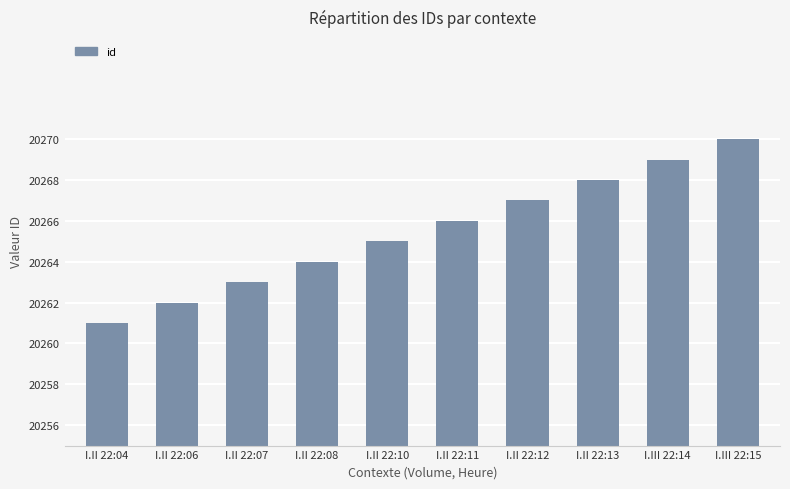

What is the difference between the second highest and second lowest values?

7